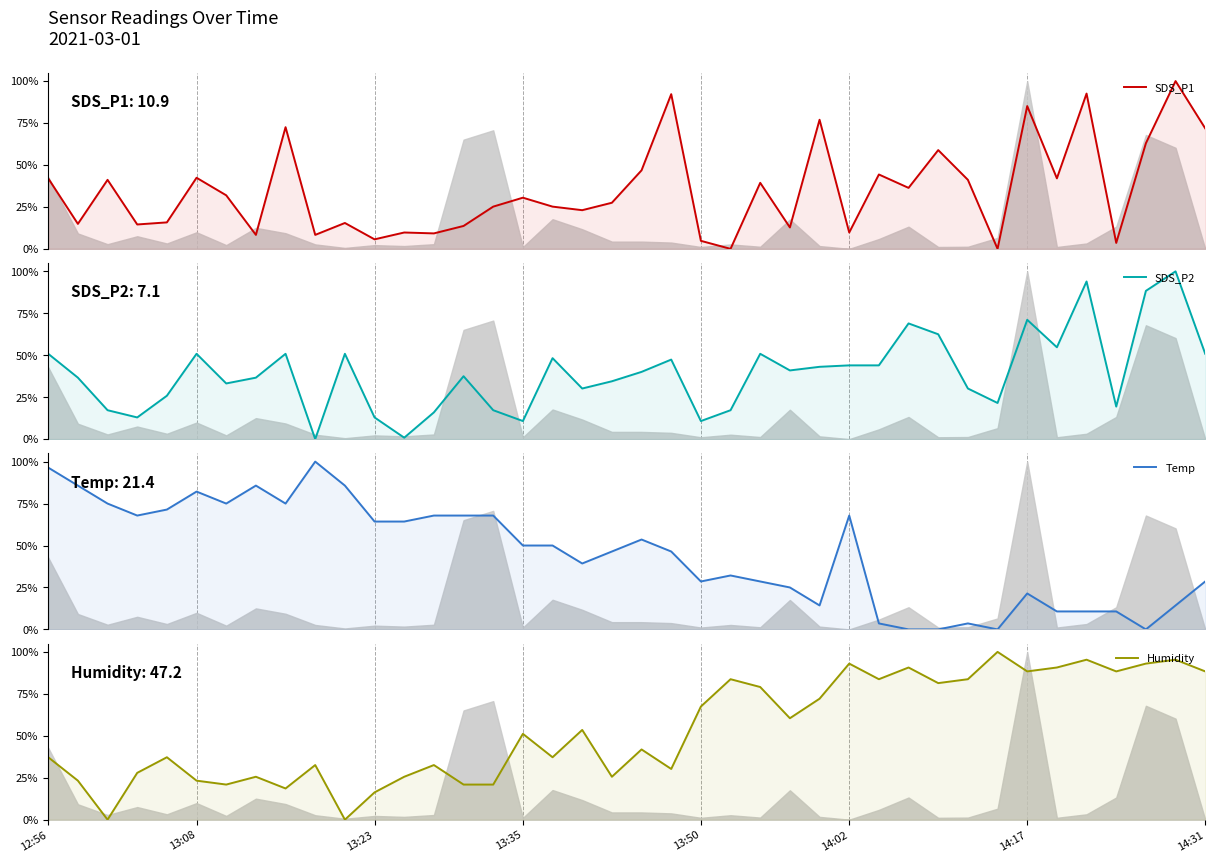

How many data points in SDS_P1 are above 0?

38